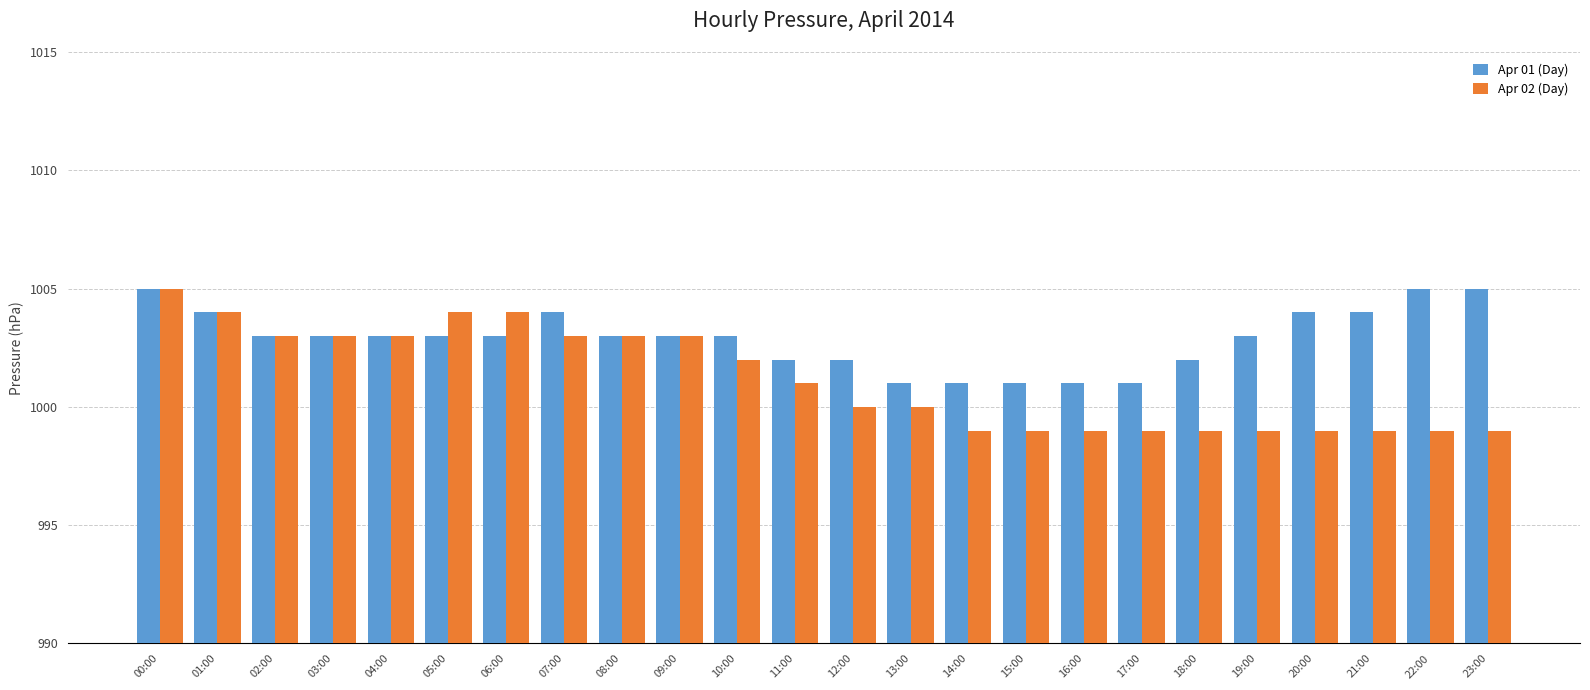

How many bars are there in total?

48